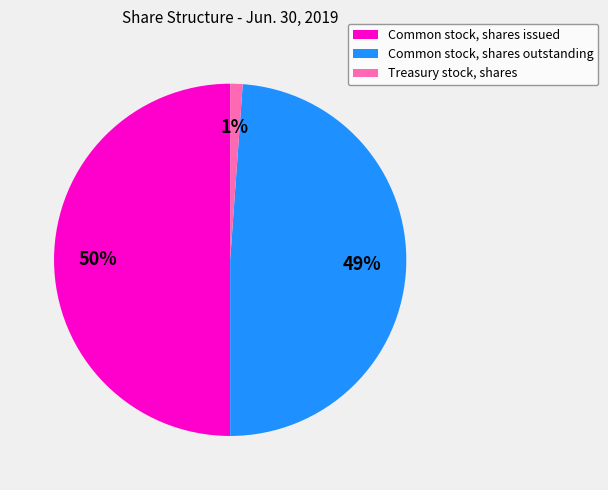

The Common stock, shares issued slice represents 50% of the pie. True or false?

True